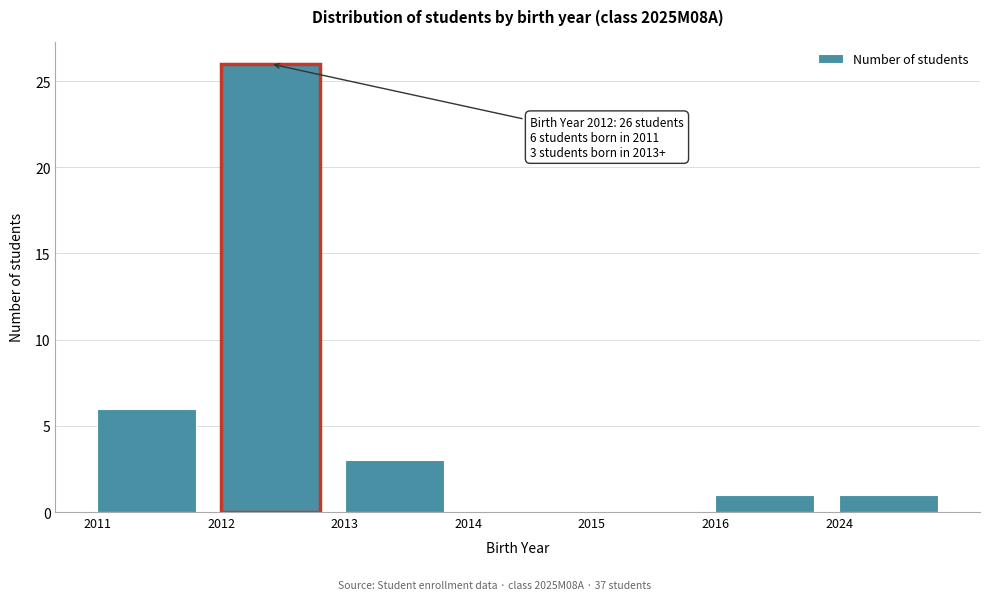

Reading left to right, transcribe all the data shown in this chart.

2011=6	2012=26	2013=3	2014=0	2015=0	2016=1	2024=1